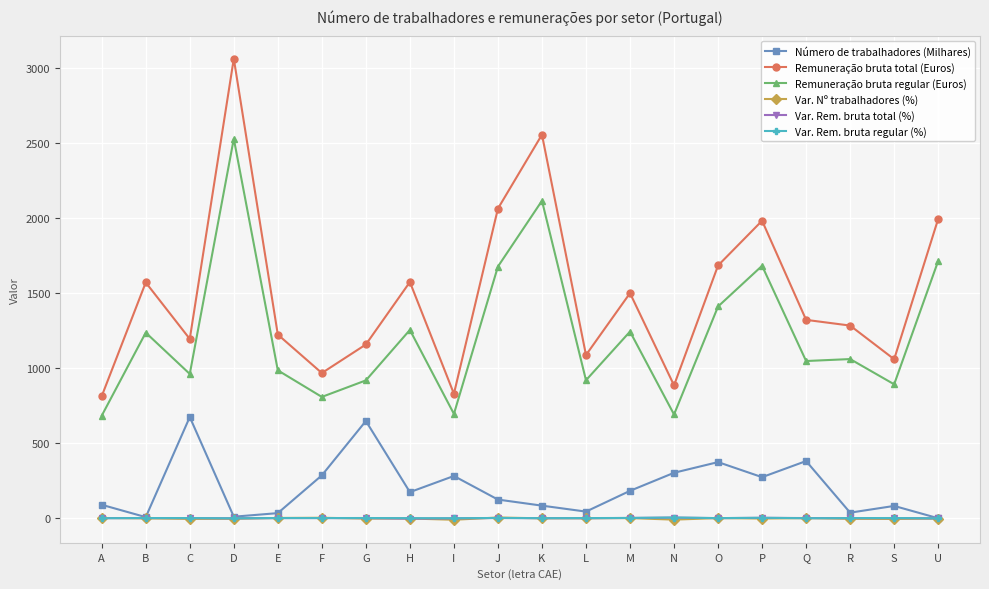

Which series has the largest total across all categories?

Remuneração bruta total (Euros)